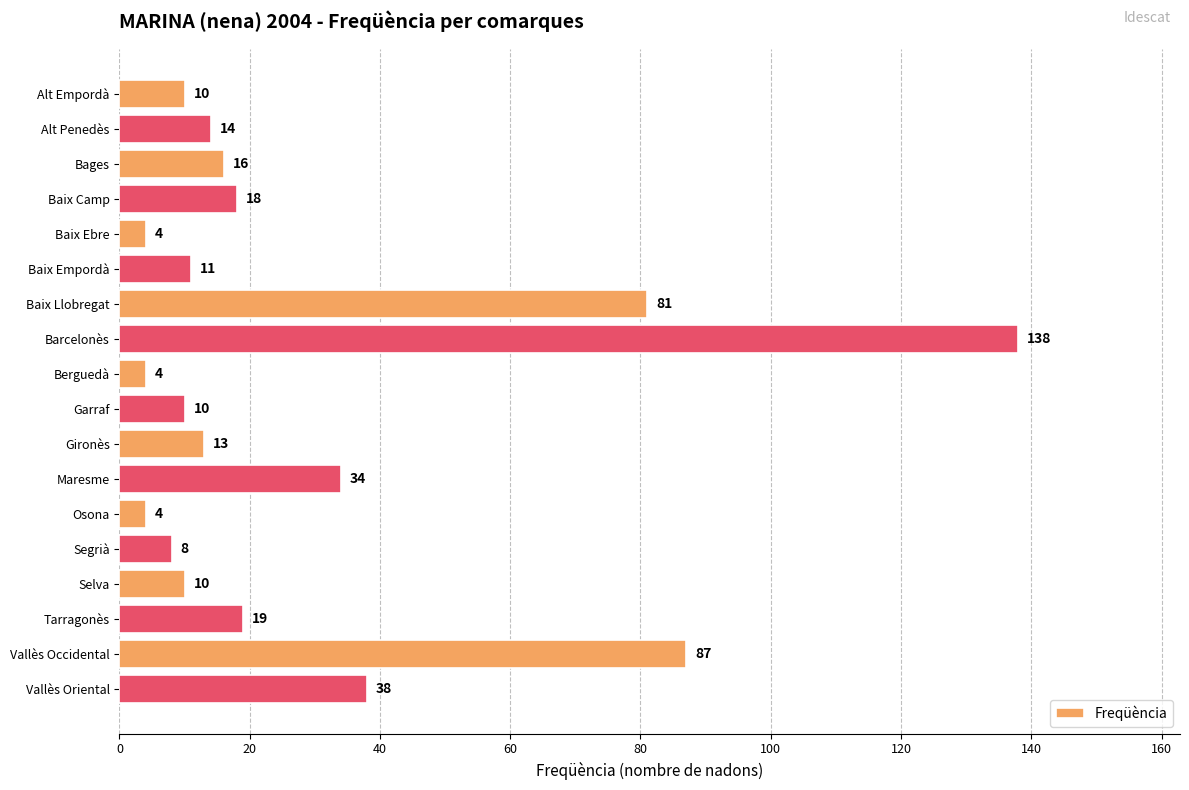

Which category has the highest value across all series?

Barcelonès